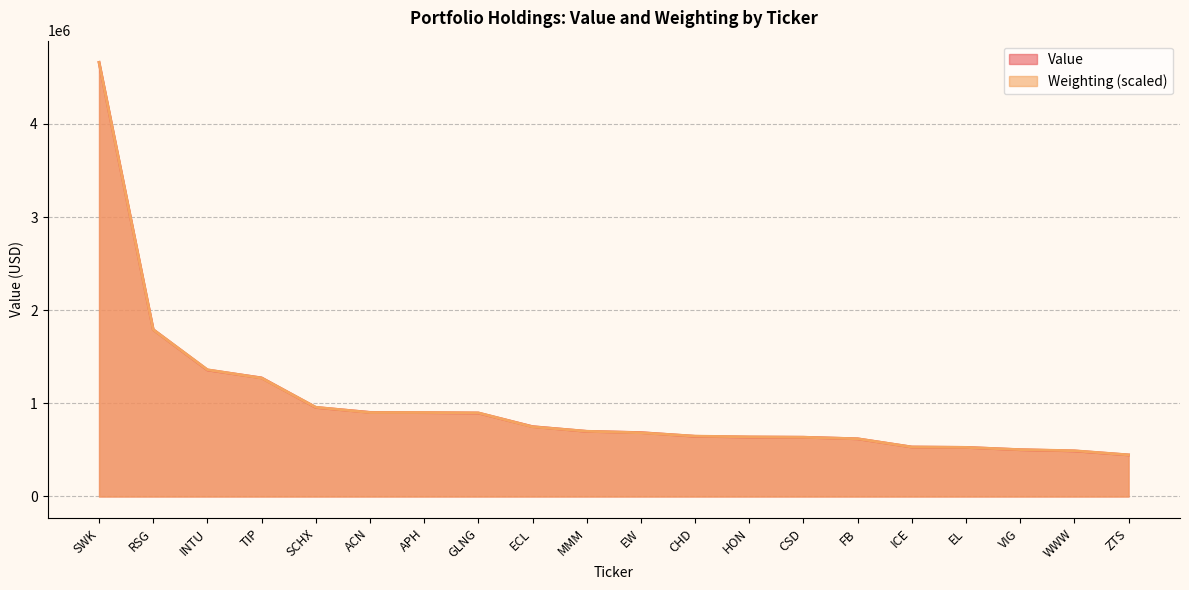

What is the value of the Value point at the 20th from the left?

446000.0